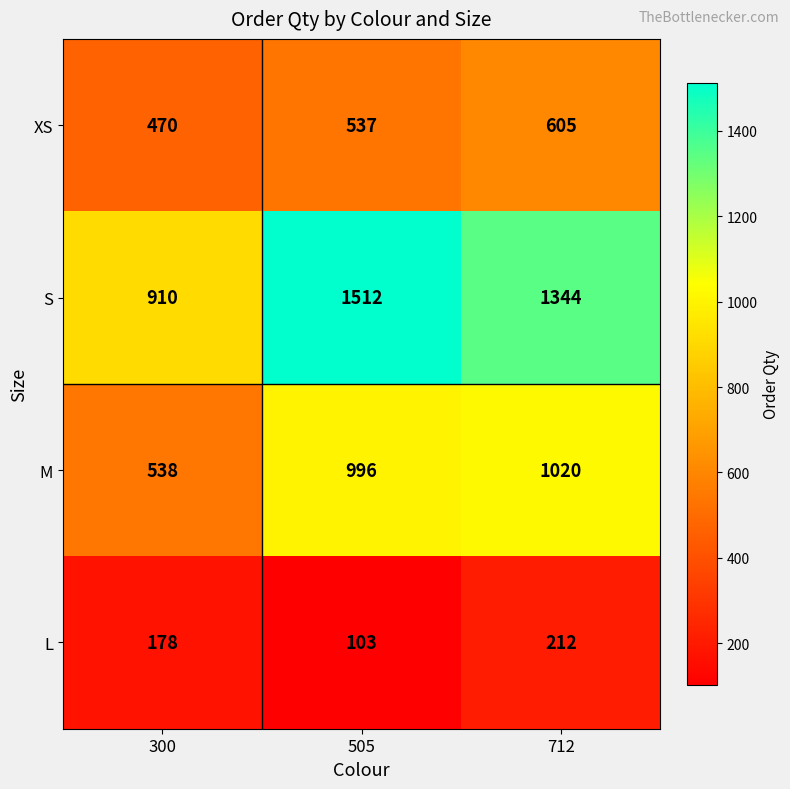

The M series shows 996 at 505. True or false?

True